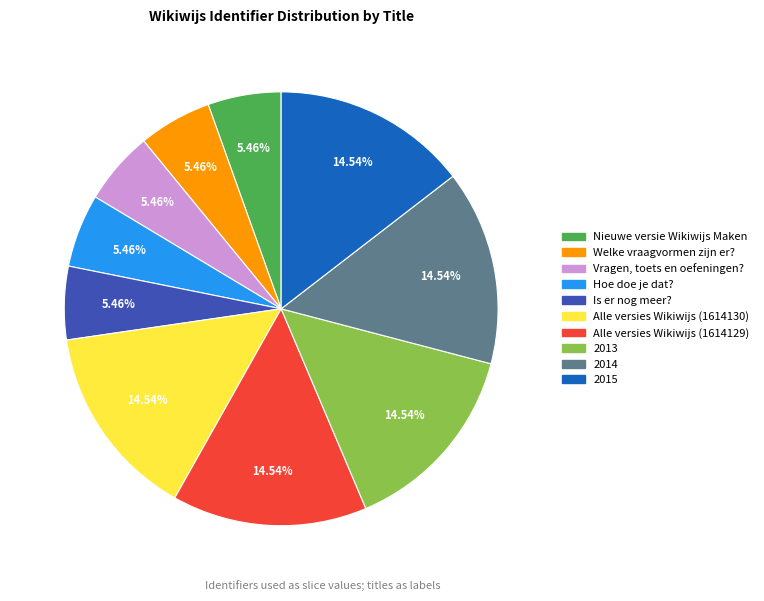

What percentage is NOT represented by 2013?

85.5%